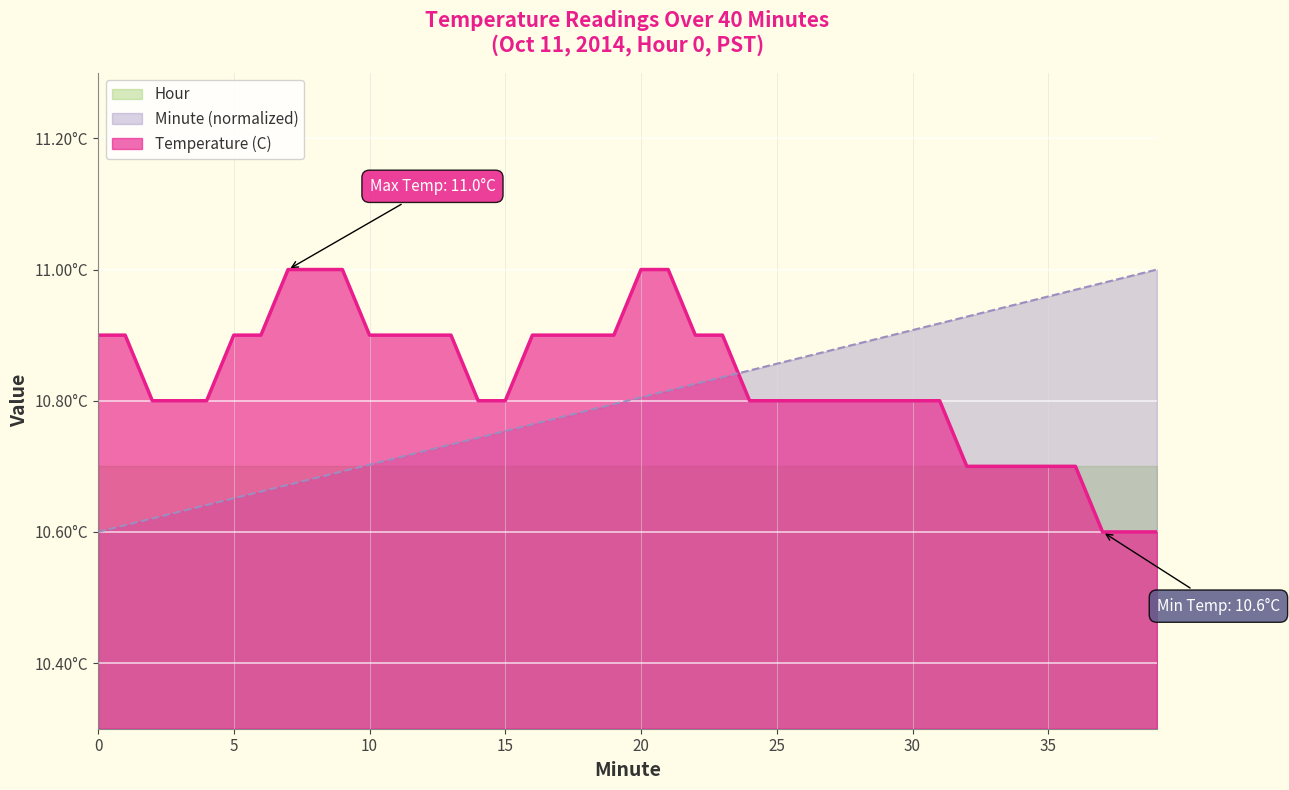

Does the chart display data point markers on the line(s)?

No